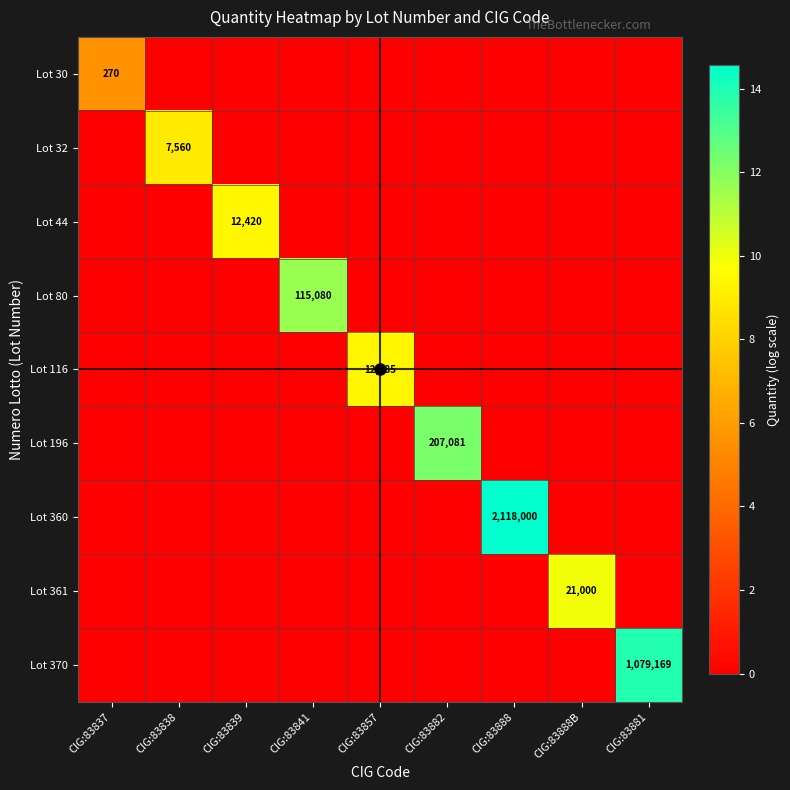

At how many categories does at least one series exceed 9?

7